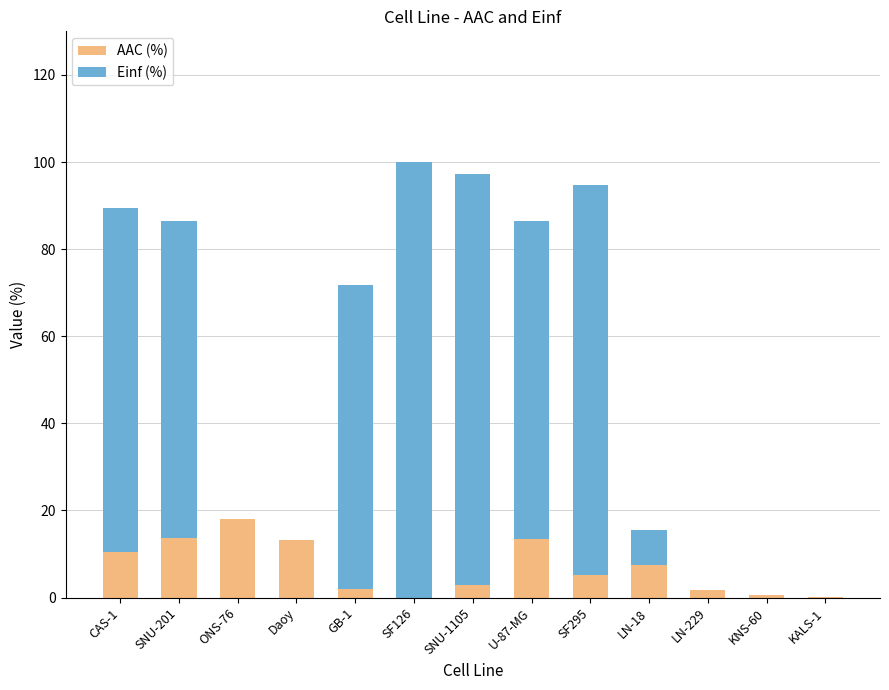

What are all the series names shown in the legend?

AAC (%), Einf (%)